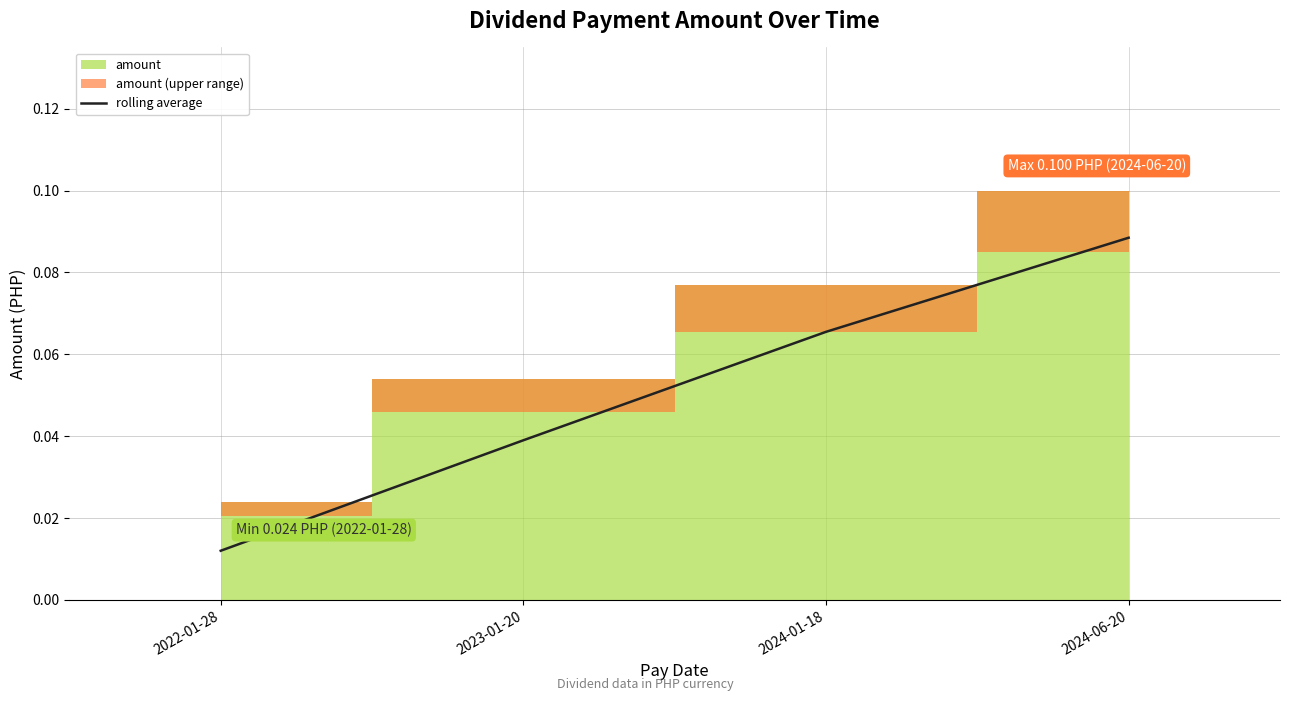

The chart shows a value of 0.0 at 2022-01-28. True or false?

True